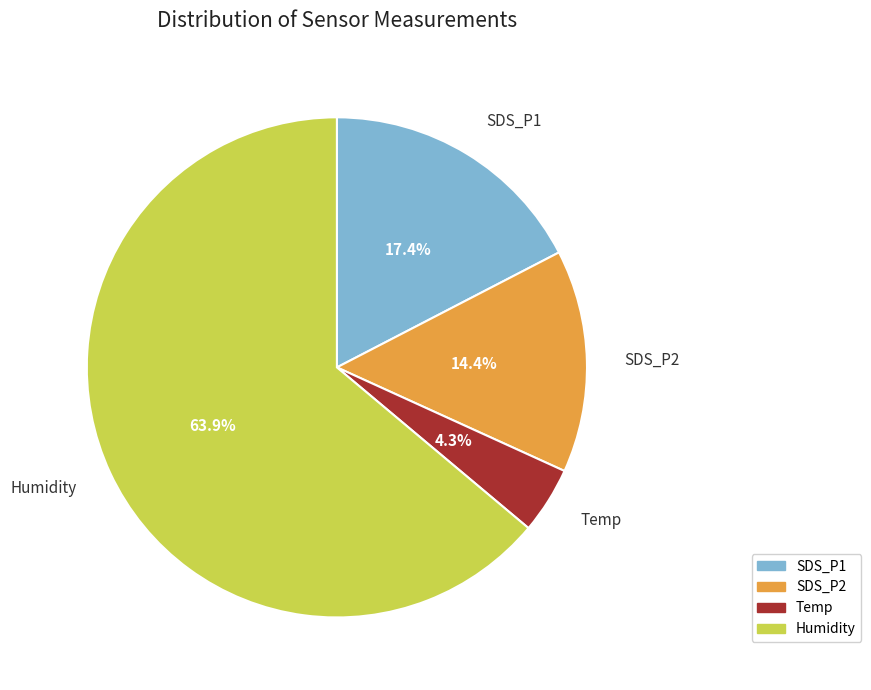

What is the largest slice in the pie chart?

Humidity